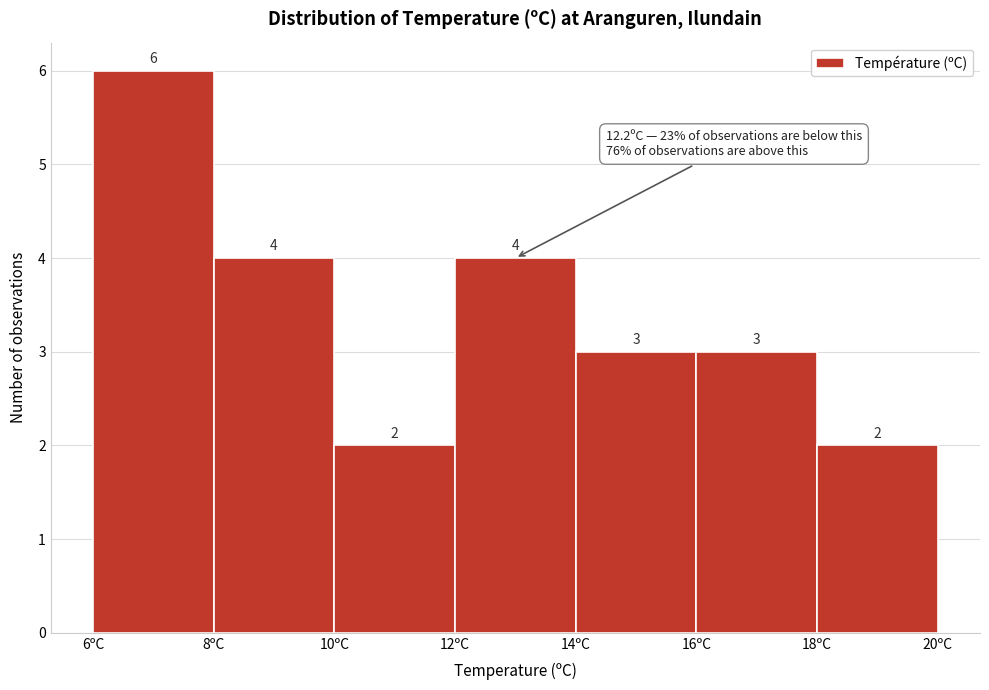

Over which range of the x-axis is the bar tallest?

6 to 8